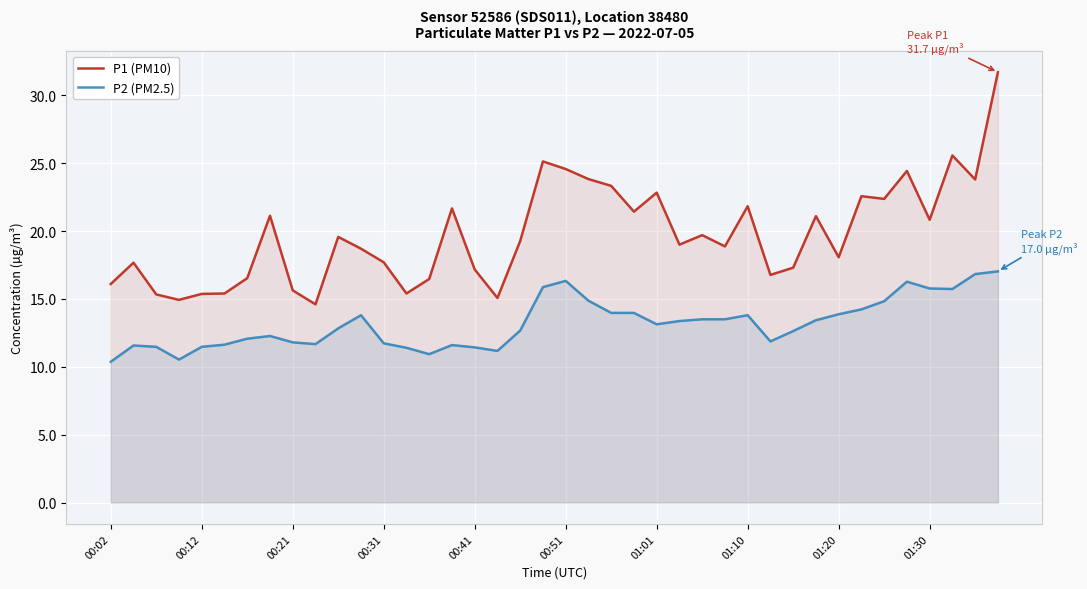

Is the value of P2 (PM2.5) at 10 greater than the value of P1 (PM10) at 21?

No